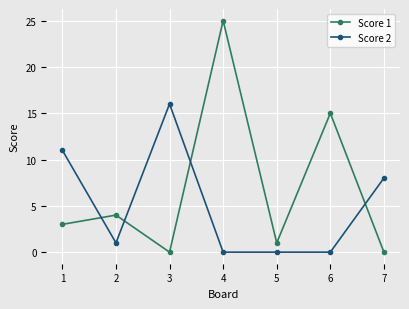

How many lines are shown in the chart?

2